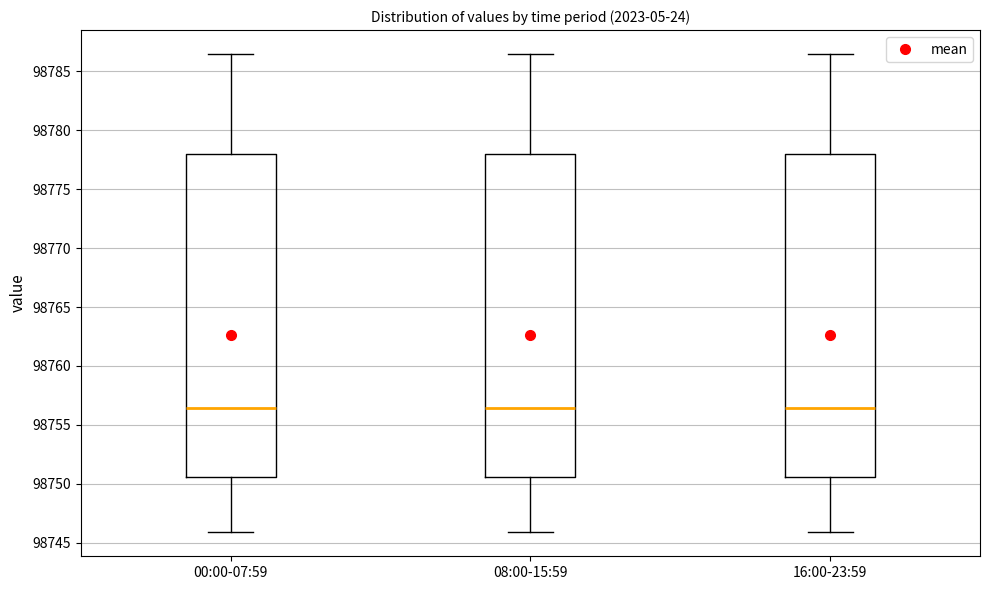

Reading left to right, transcribe this box plot: for each box, give where its median line is, the range the box spans, and where its two whiskers end, as read against the y-axis. The values are not printed on the chart, so give them approximately, as read against the axis.

00:00-07:59: median 98756.5, box 98750.5 to 98778.0, whiskers 98746.0 to 98786.5
08:00-15:59: median 98756.5, box 98750.5 to 98778.0, whiskers 98746.0 to 98786.5
16:00-23:59: median 98756.5, box 98750.5 to 98778.0, whiskers 98746.0 to 98786.5